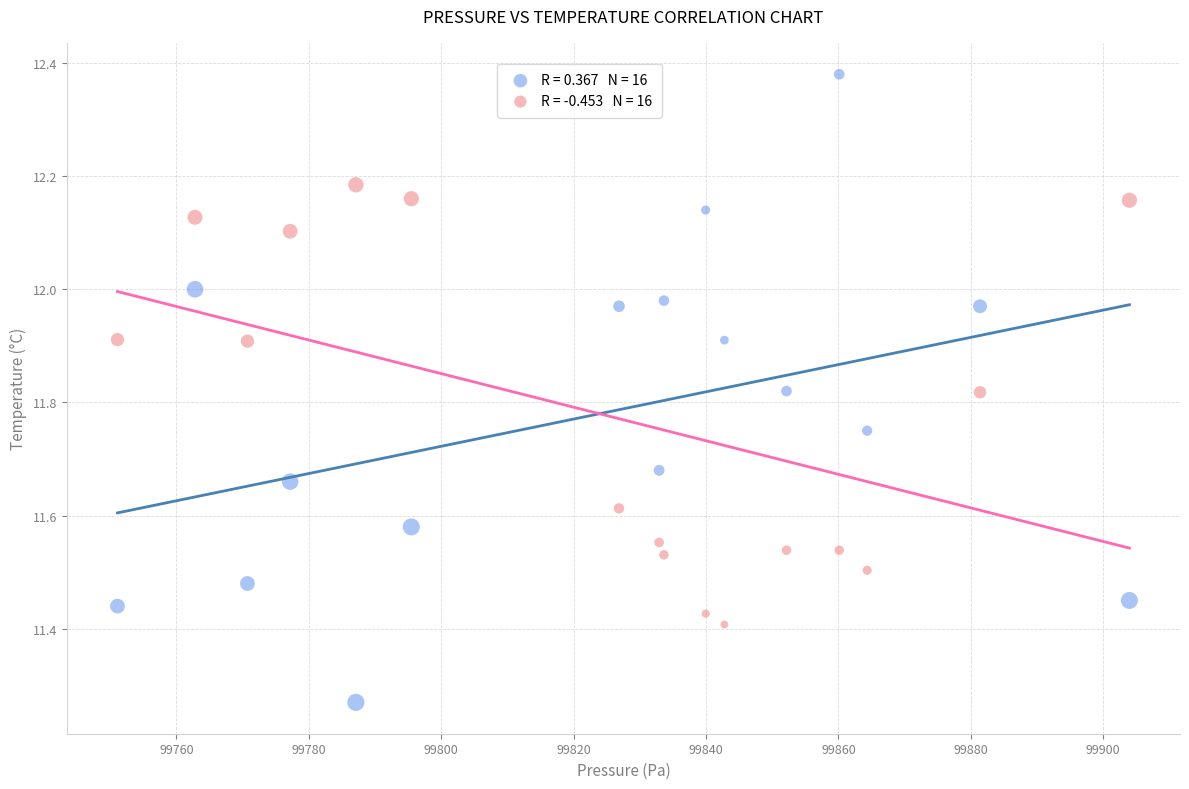

Across all data points, what is the range of X values (max minus min)?

152.8